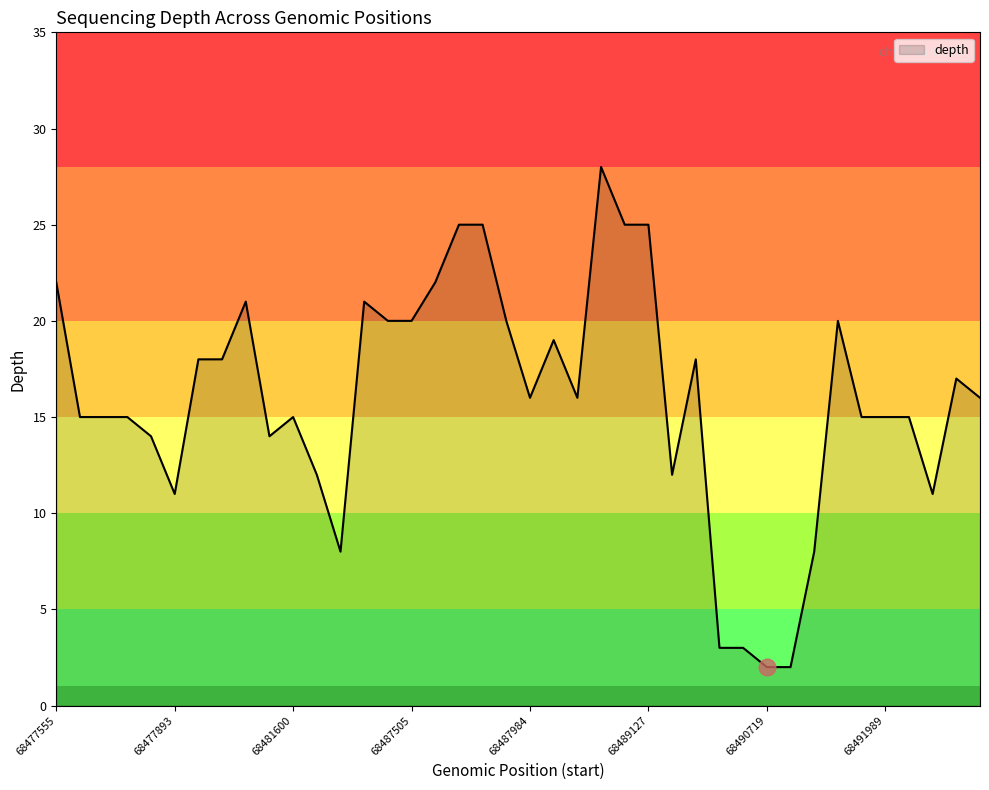

True or false: the data has more than 0 interior local peaks.

True